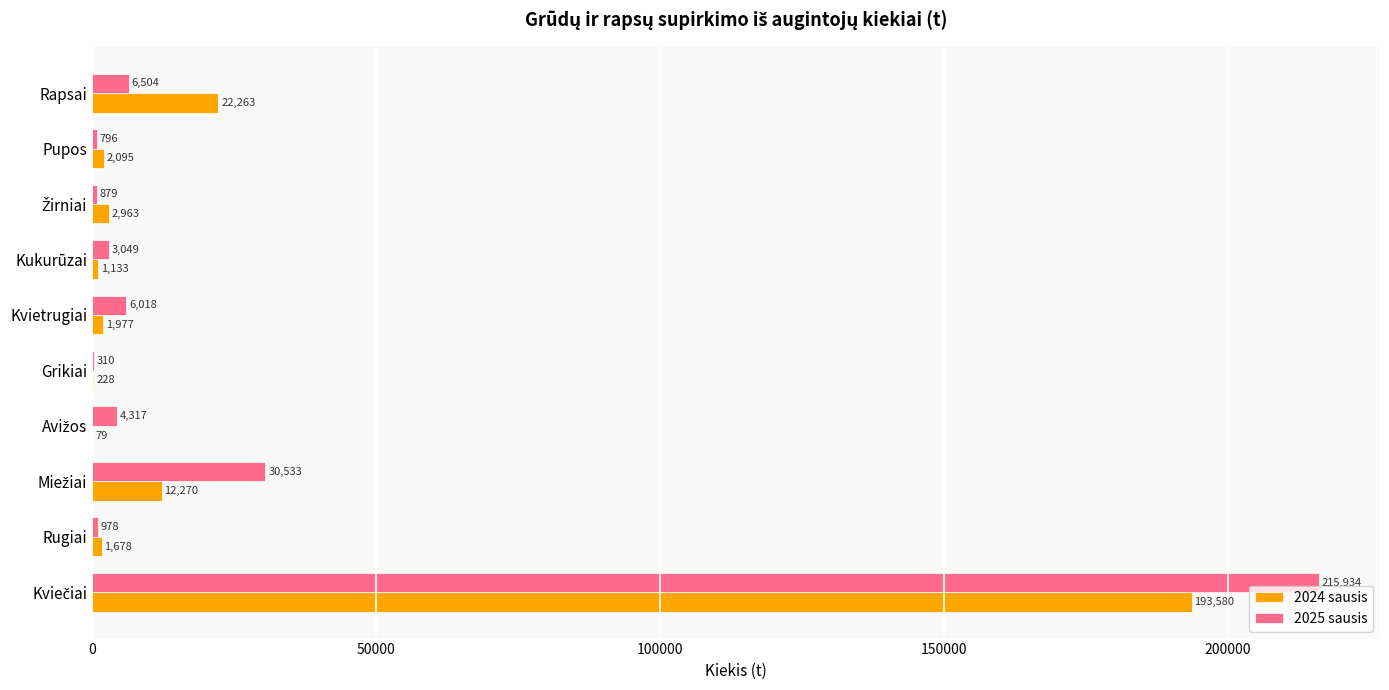

Which series has the largest total across all categories?

2025 sausis